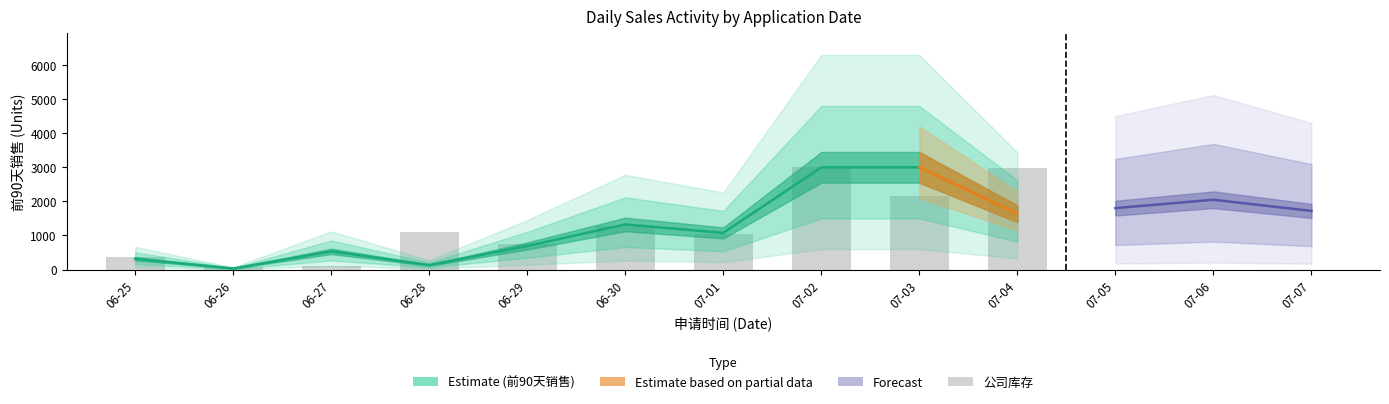

The value at 07-04 is 4256. True or false?

False